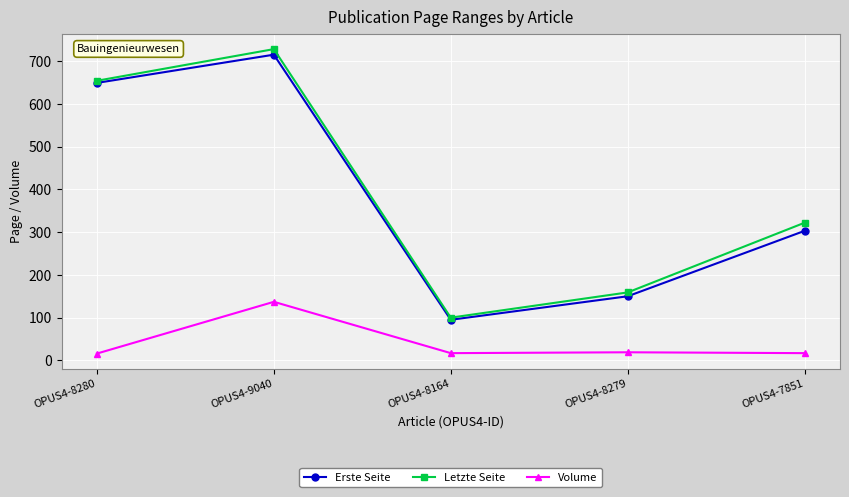

What is the sum of the Letzte Seite values at OPUS4-8280 and OPUS4-8279?

813